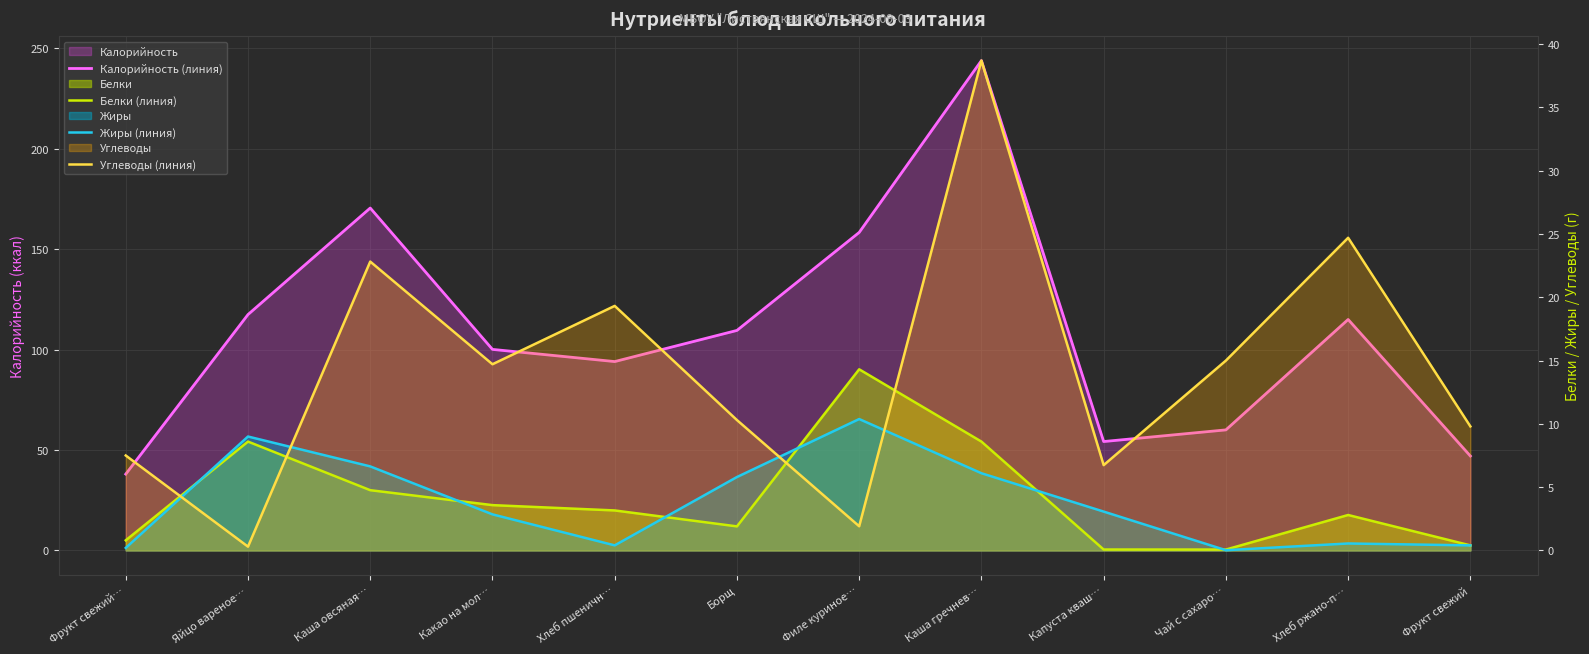

What is the difference between the maximum and minimum values in the Калорийность (линия) series?

205.8